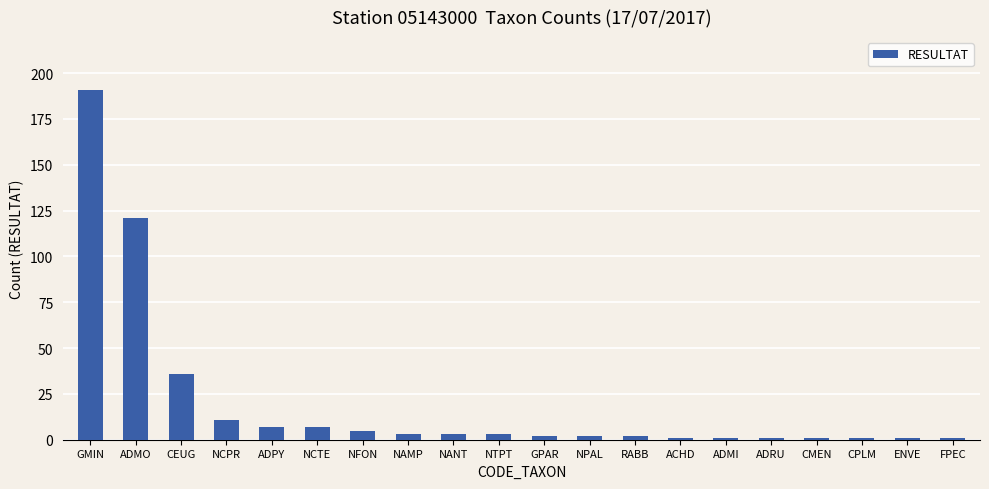

Are the bars horizontal?

No